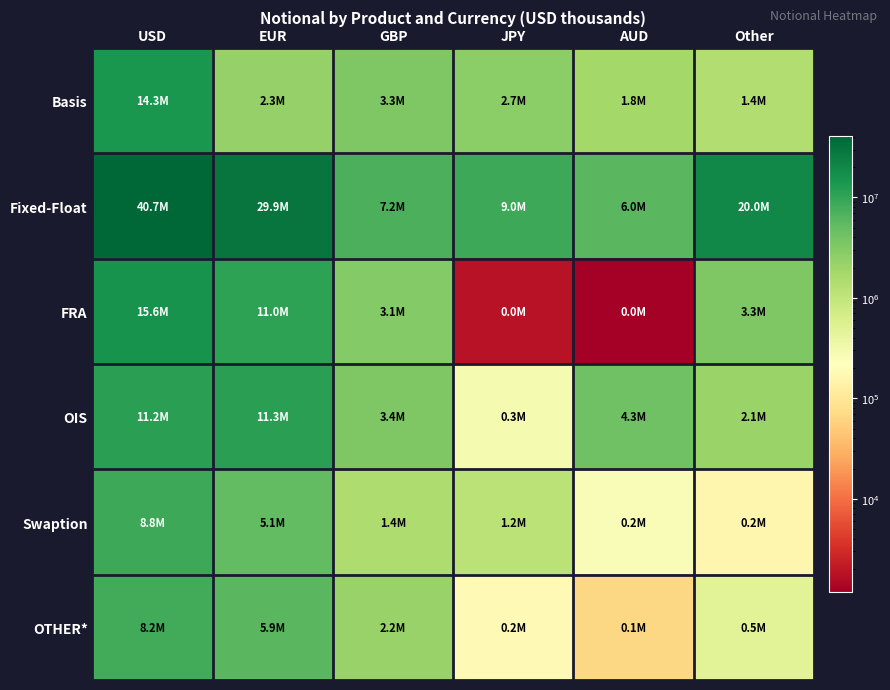

At how many categories does at least one series exceed 8259328?

4